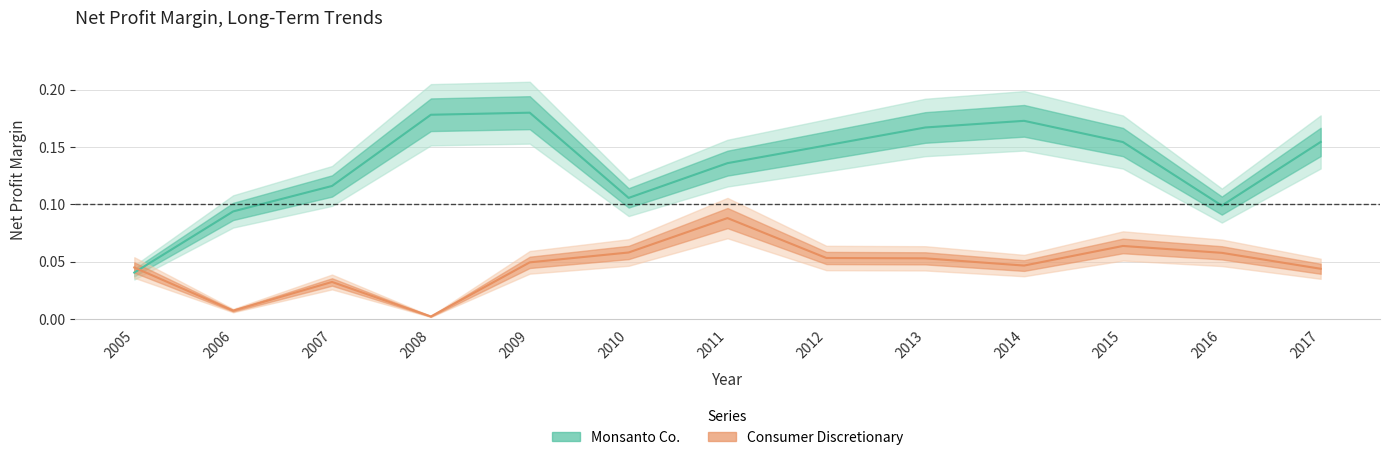

True or false: Consumer Discretionary and Monsanto Co. cross at least once.

True